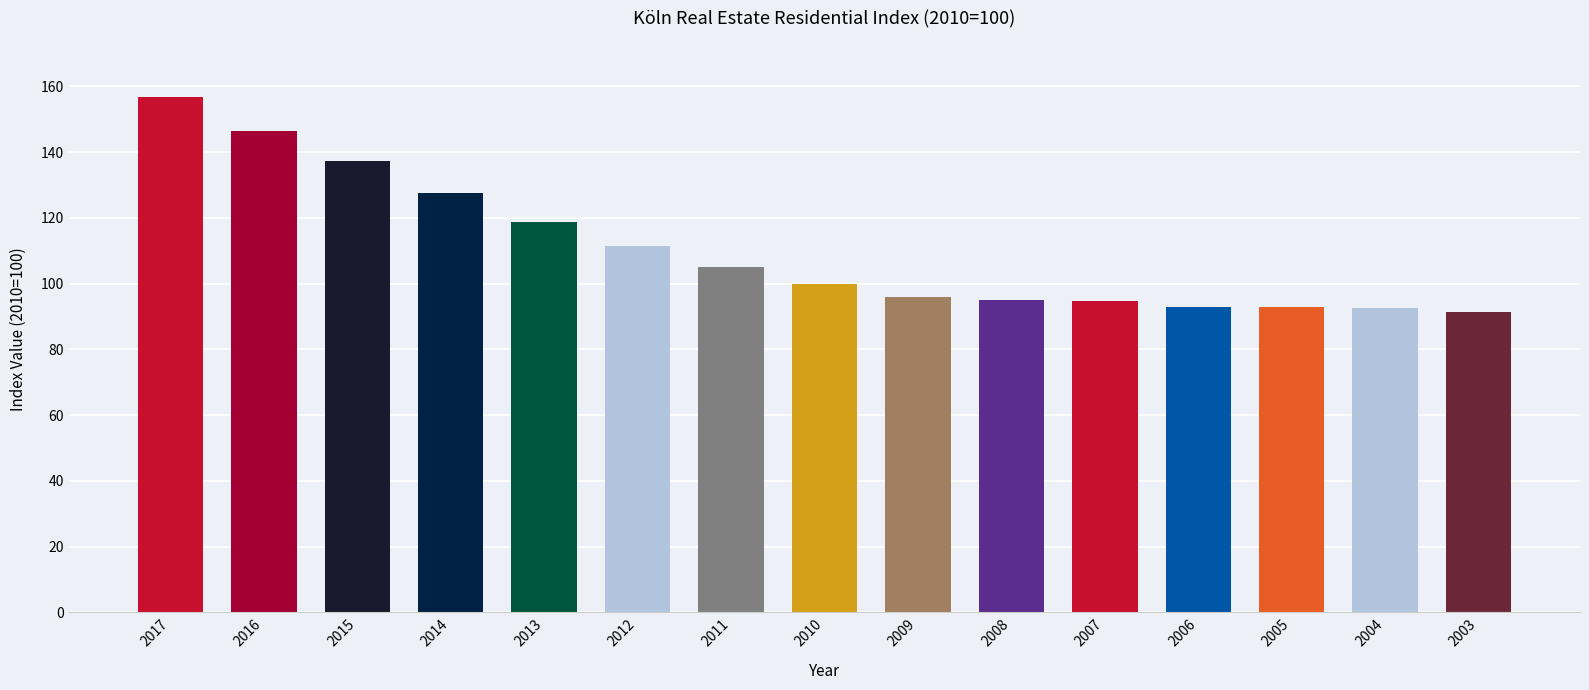

What is the difference between the maximum and minimum values?

65.6